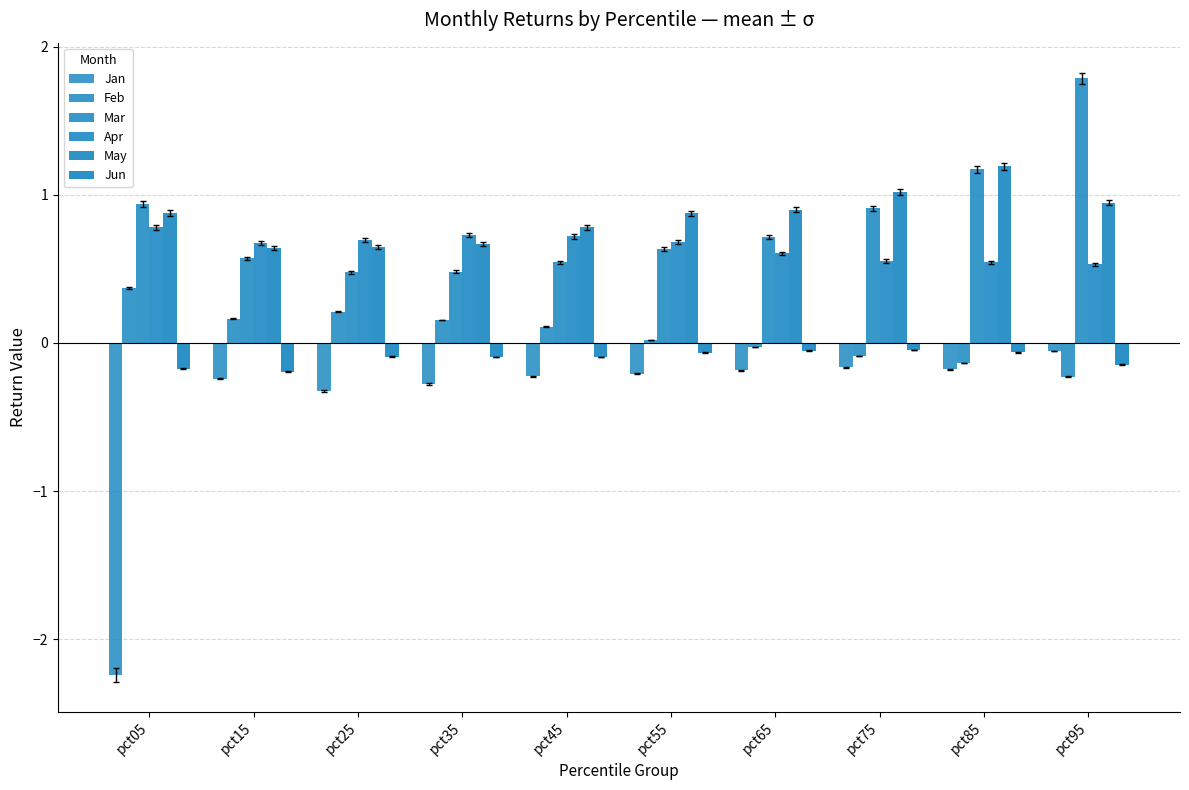

Is it true that Jun equals -0.0 at pct45?

False